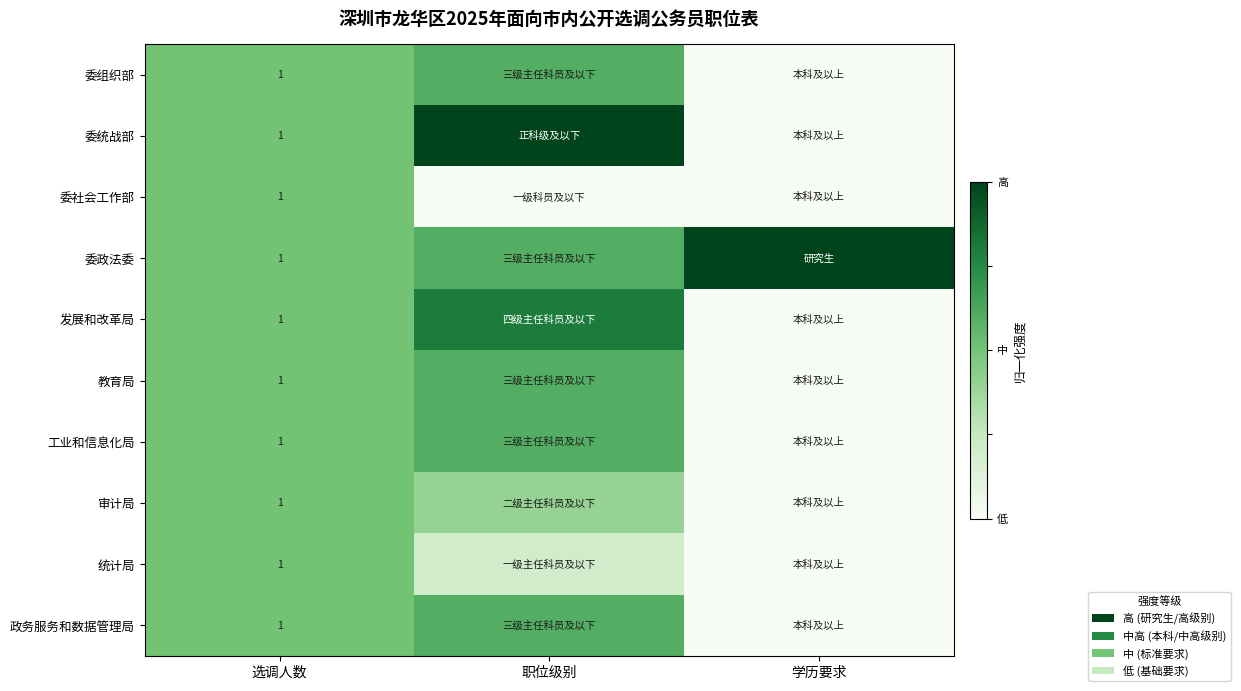

True or false: 教育局 has a value of 1.0 at 选调人数.

True